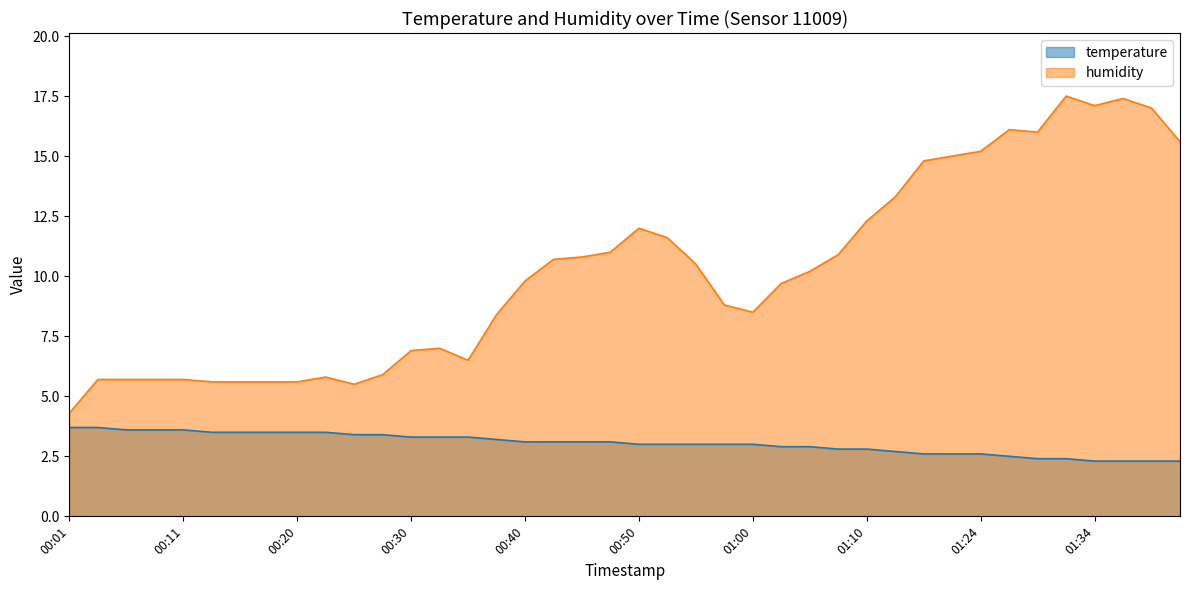

Which has a higher value, 00:28 or 00:30?

00:28